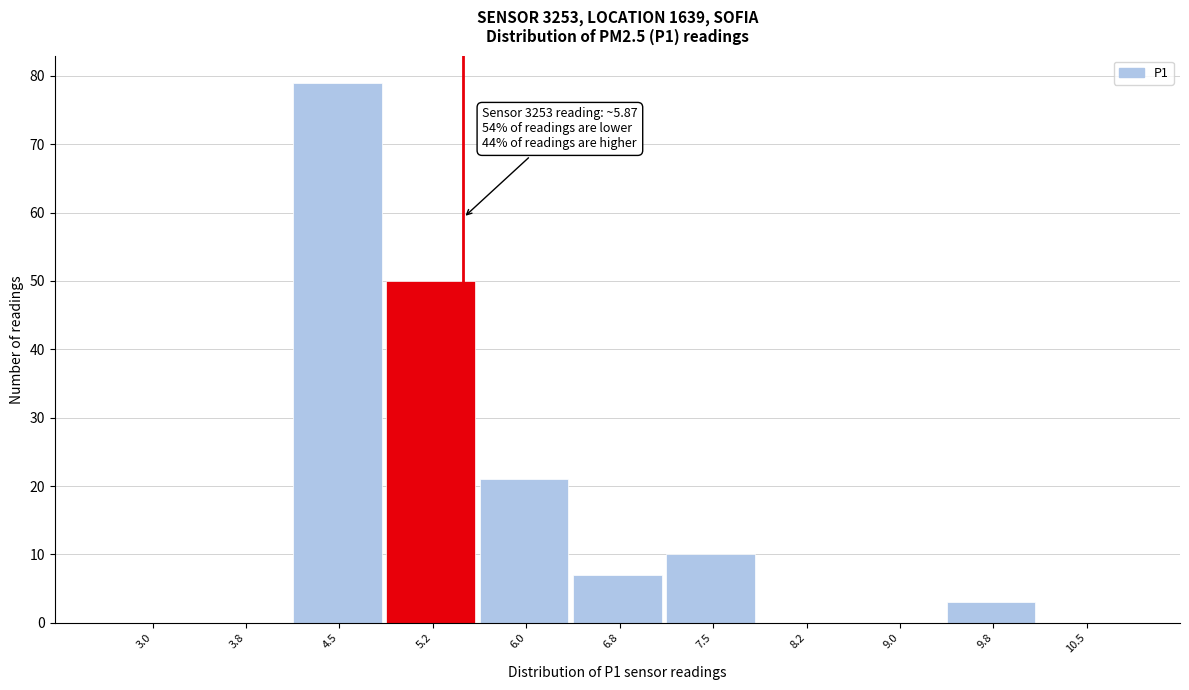

Reading left to right, extract all data points from this chart.

3.0=0	3.8=0	4.5=79	5.2=50	6.0=21	6.8=7	7.5=10	8.2=0	9.0=0	9.8=3	10.5=0